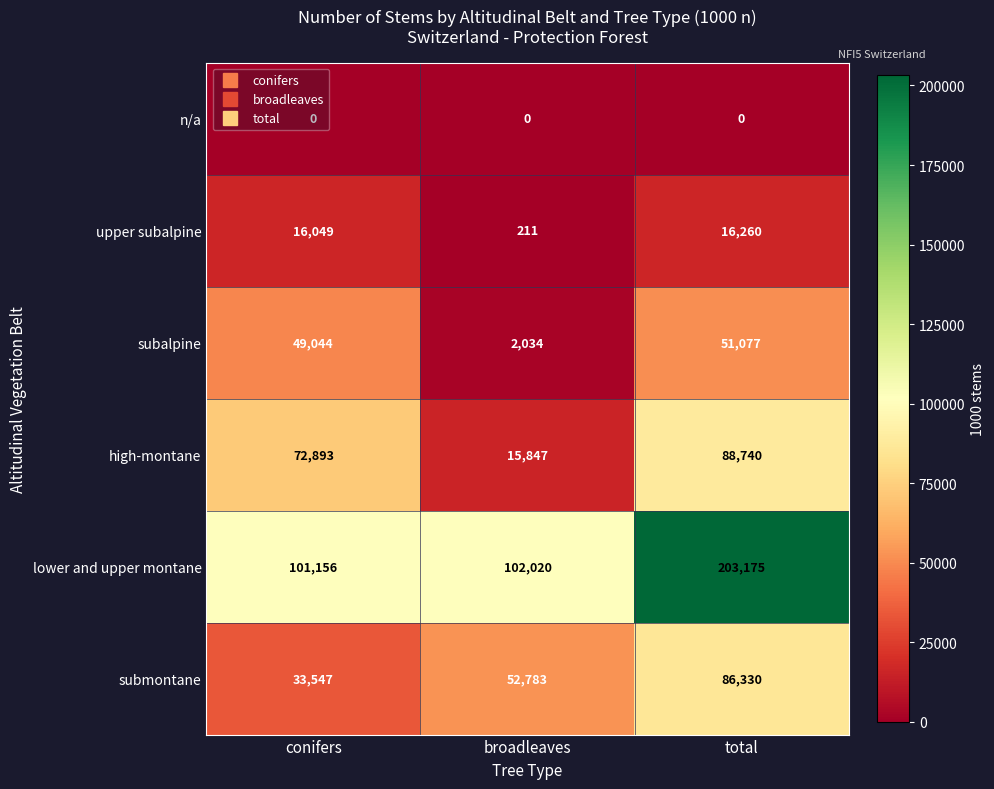

Rank the series at total from highest to lowest value.

lower and upper montane, high-montane, submontane, subalpine, upper subalpine, n/a